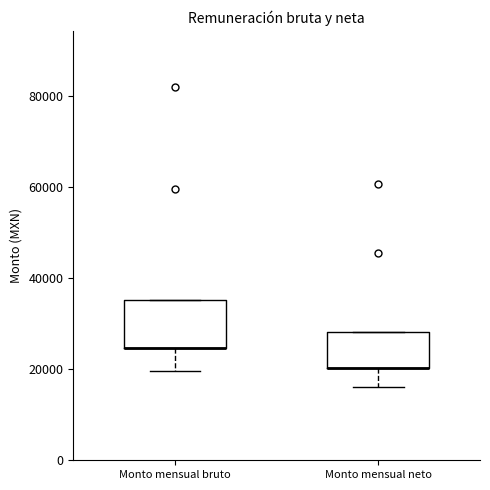

Comparing the boxes themselves (not the whiskers), which one is the tallest?

Monto mensual bruto